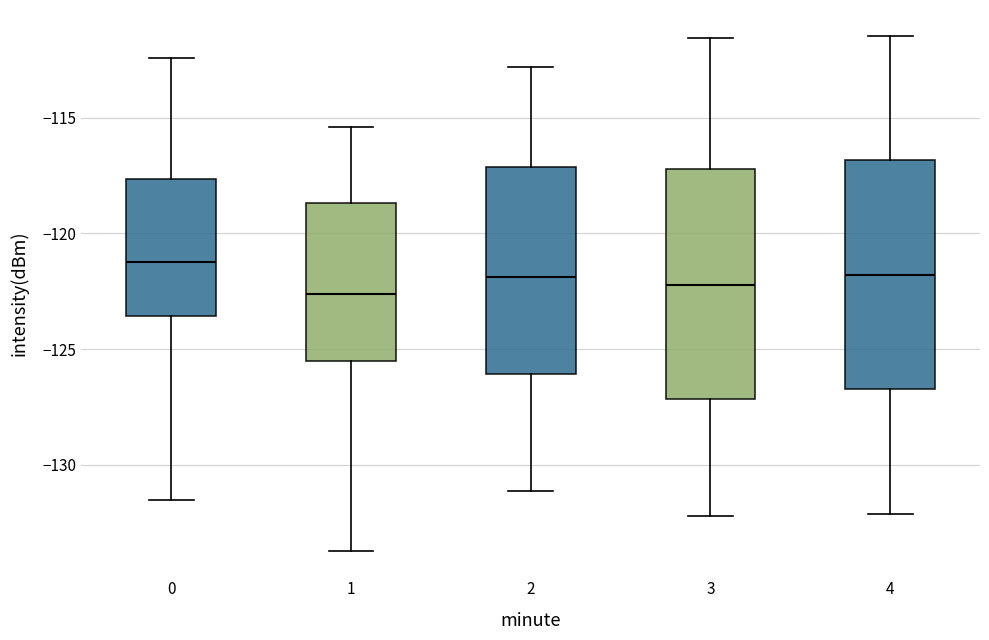

Reading left to right, read every box against the y-axis: the position of its median line, the range the box covers, and the ends of its whiskers. The values are not printed on the chart, so give them approximately, as read against the axis.

0: median -121.5, box -123.5 to -117.5, whiskers -131.5 to -112.5
1: median -122.5, box -125.5 to -118.5, whiskers -133.5 to -115.5
2: median -122.0, box -126.0 to -117.0, whiskers -131.0 to -113.0
3: median -122.0, box -127.0 to -117.0, whiskers -132.0 to -111.5
4: median -122.0, box -126.5 to -117.0, whiskers -132.0 to -111.5